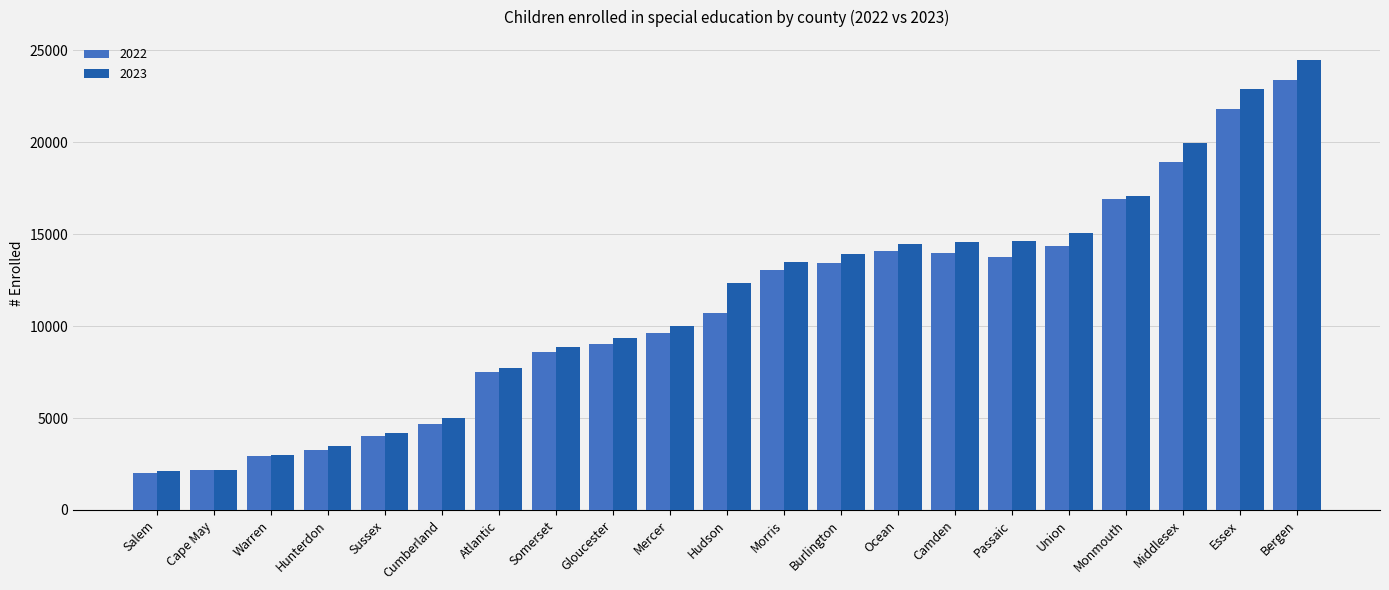

List the series in order of their peak value, highest first.

2023, 2022